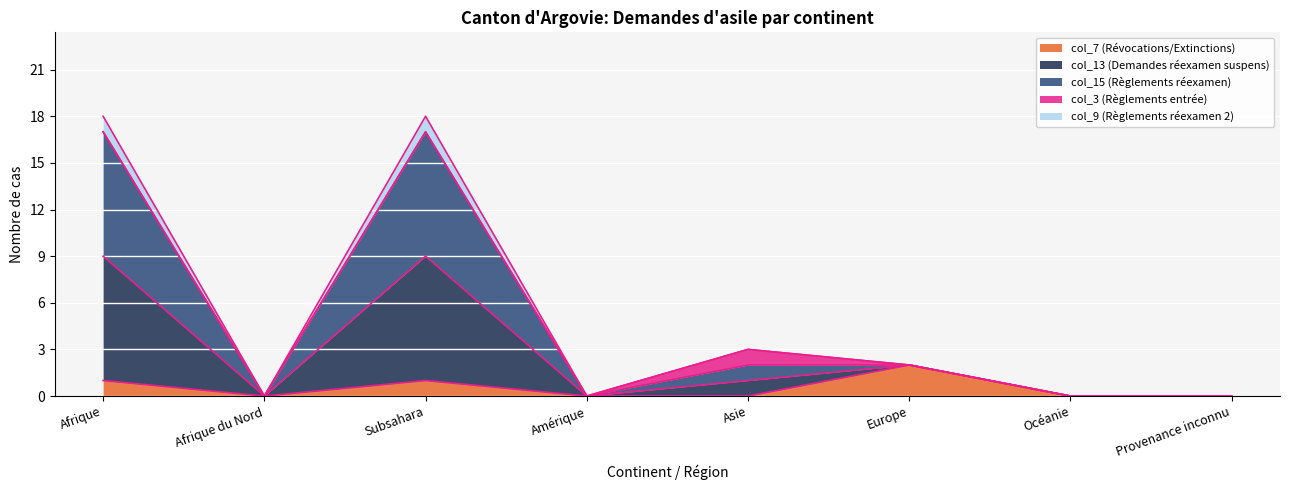

True or false: col_9 (Règlements réexamen 2) has more than 2 interior local peaks.

False